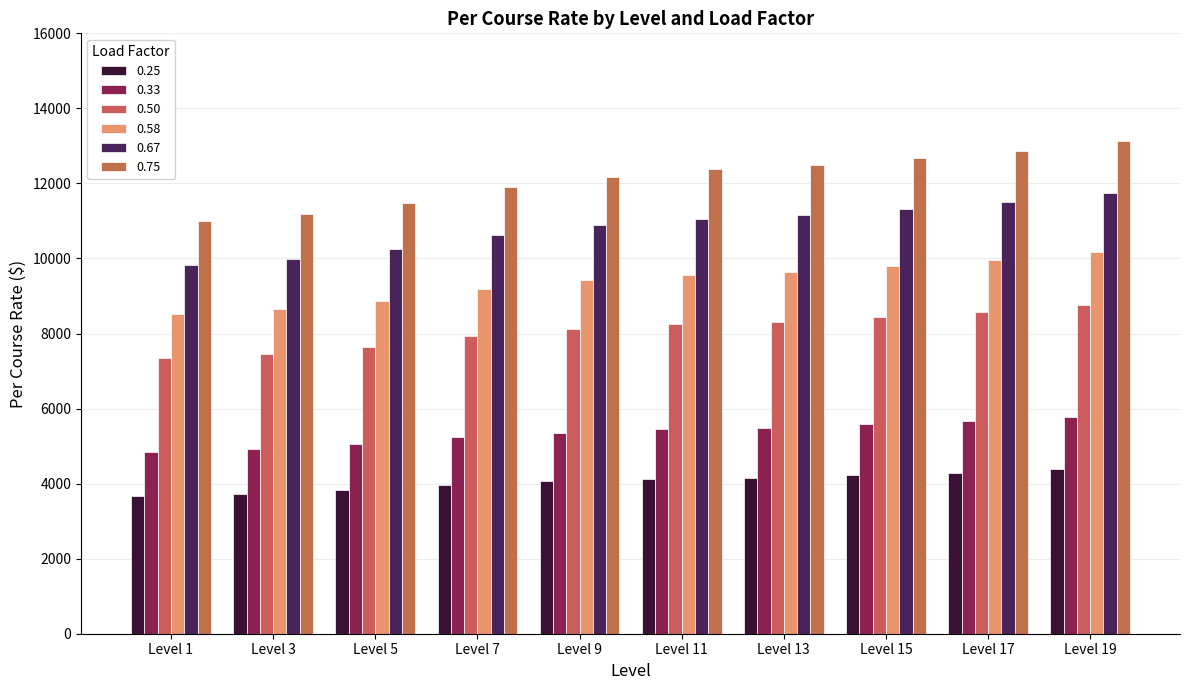

What is the total value across all series at Level 9?

50019.2